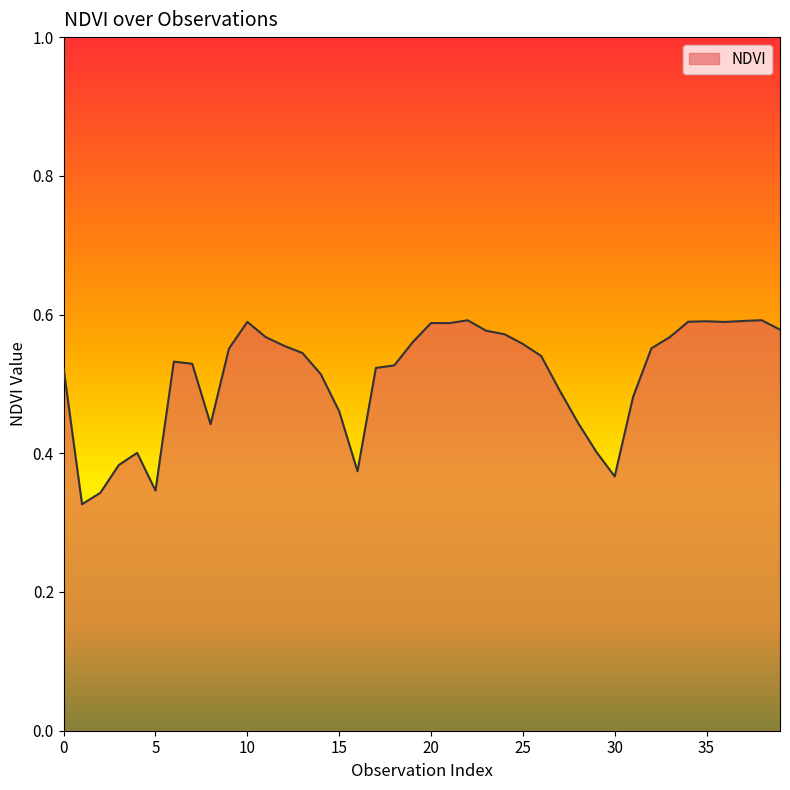

List the labels in order of value, smallest first.

1, 2, 5, 30, 16, 3, 4, 29, 8, 28, 15, 31, 27, 14, 0, 17, 18, 7, 6, 26, 13, 9, 32, 12, 25, 19, 33, 11, 24, 23, 39, 21, 20, 36, 10, 34, 35, 37, 22, 38